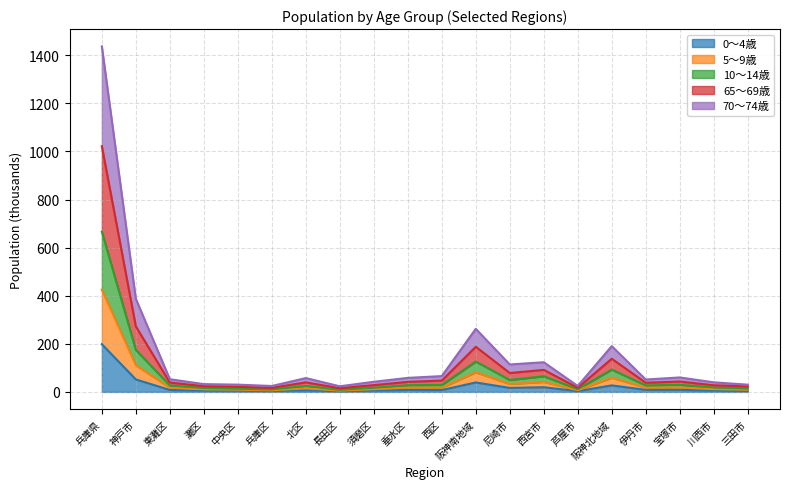

The 65～69歳 series shows 24.4 at 北区. True or false?

False